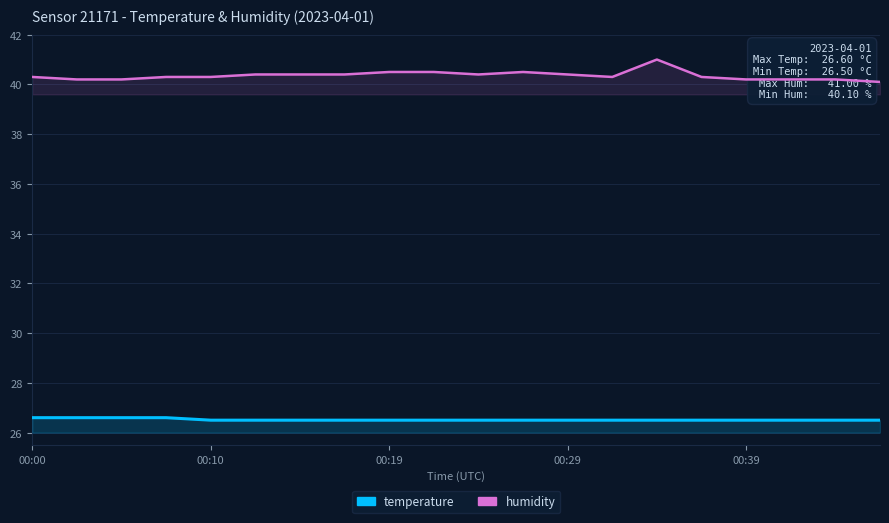

True or false: temperature has more than 2 points higher than both neighbors.

False